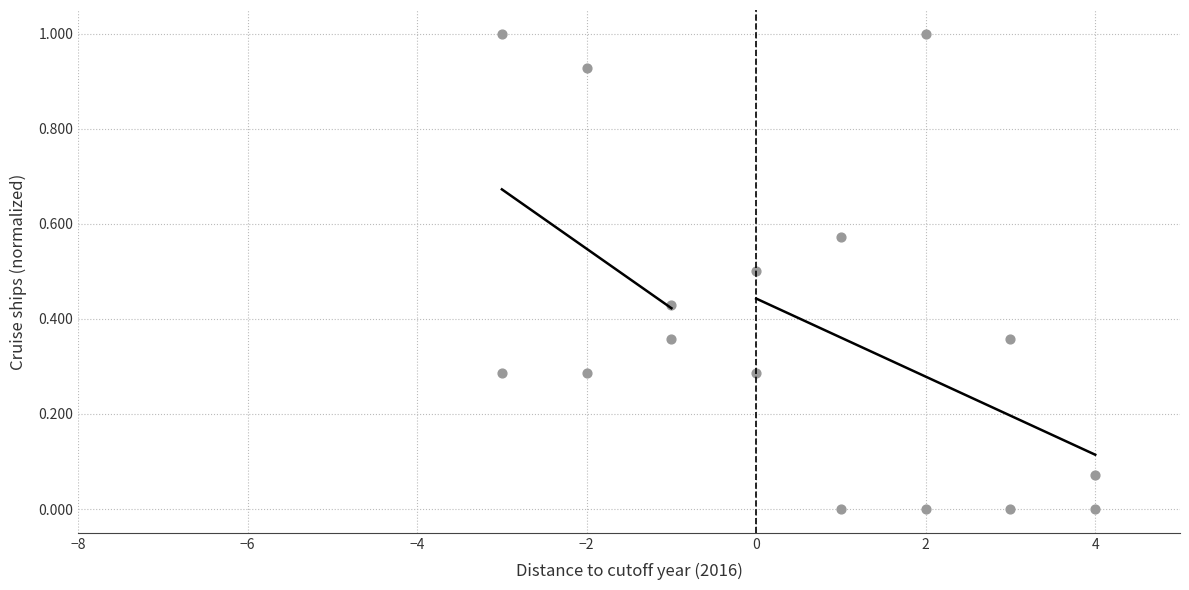

How many data points are displayed?

16